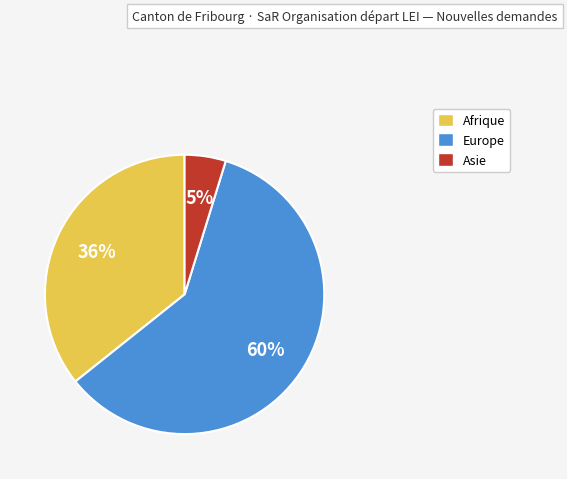

How many segments does this pie chart have?

3